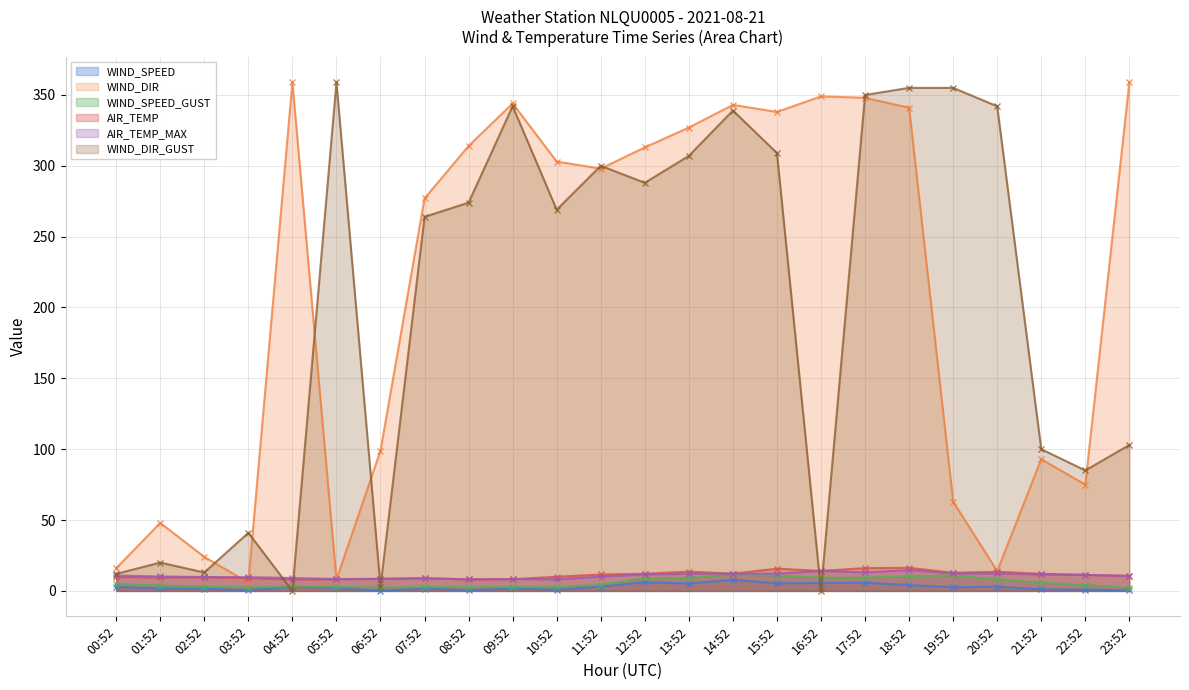

How many intersections are there between WIND_DIR_GUST and AIR_TEMP?

6